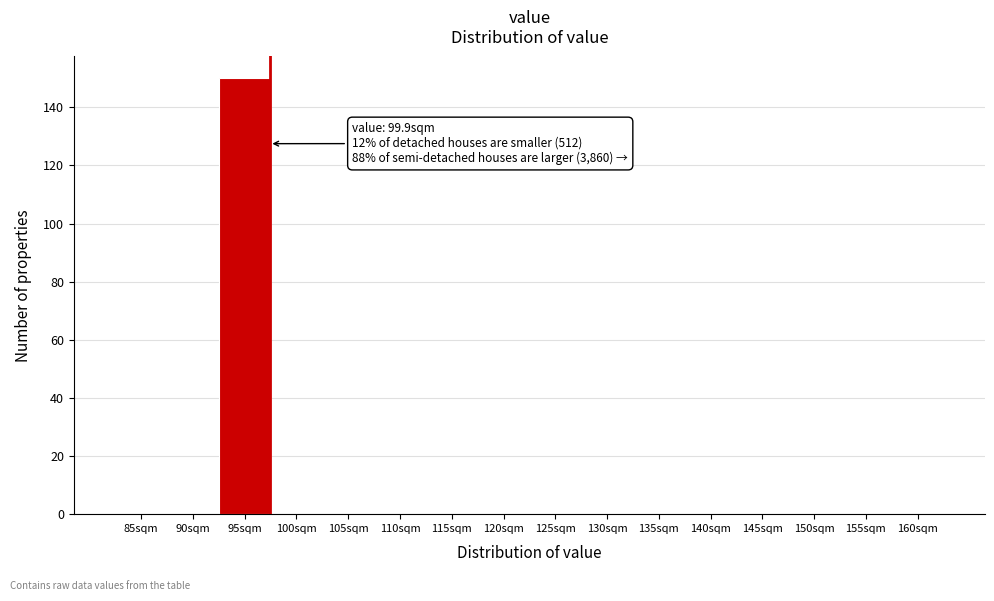

Reading left to right, extract all data points from this chart.

85sqm=0	90sqm=0	95sqm=150	100sqm=0	105sqm=0	110sqm=0	115sqm=0	120sqm=0	125sqm=0	130sqm=0	135sqm=0	140sqm=0	145sqm=0	150sqm=0	155sqm=0	160sqm=0